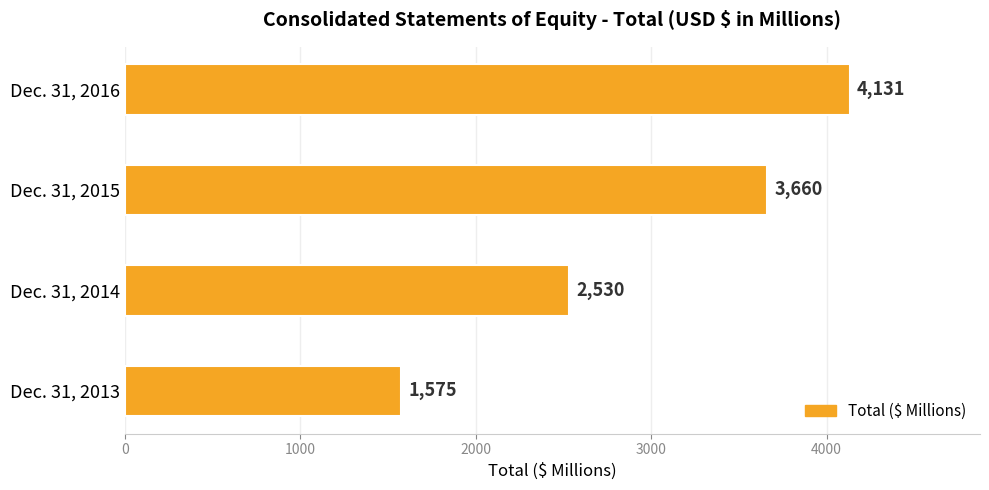

At which category does the chart reach its peak across all series?

Dec. 31, 2016